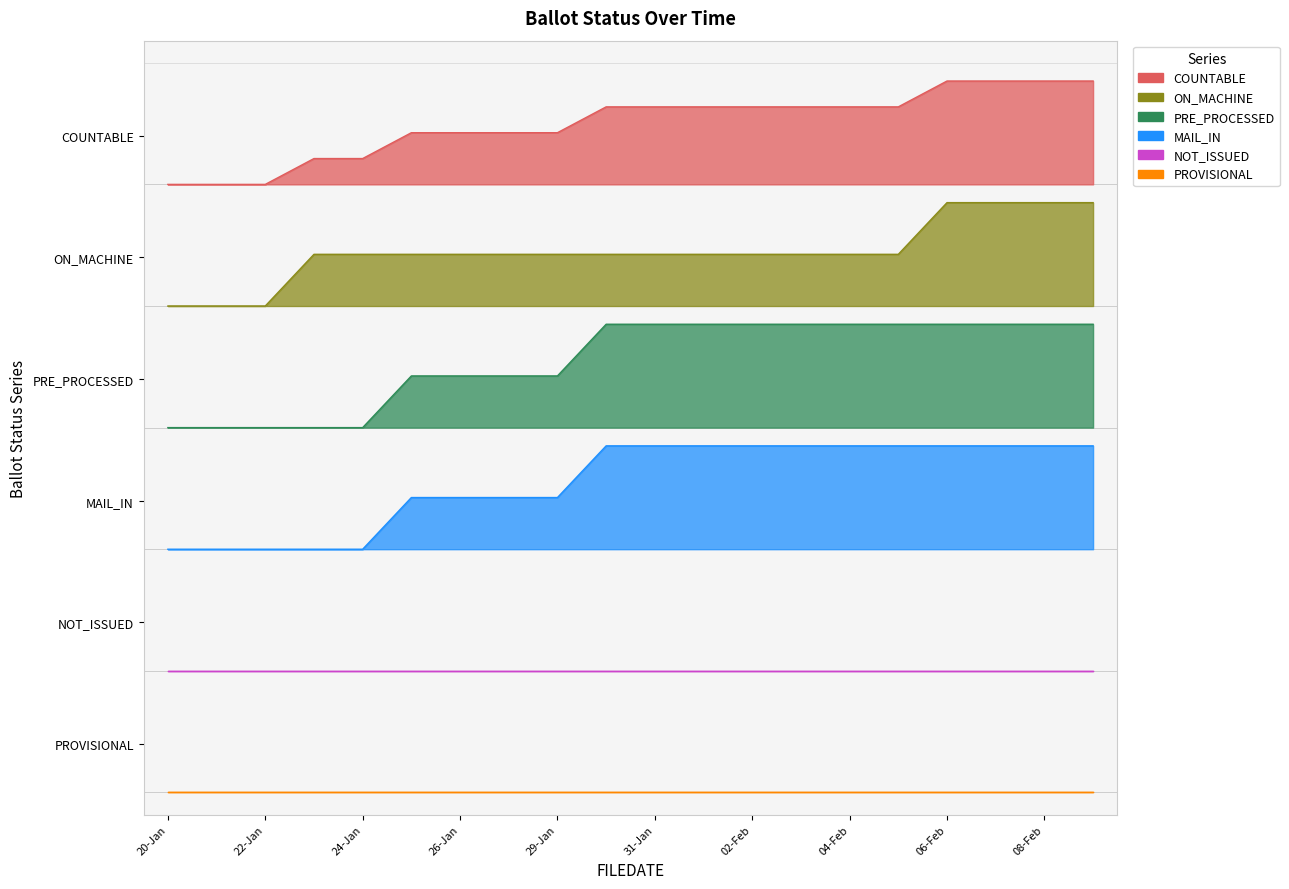

What is the smallest value displayed?

11.0